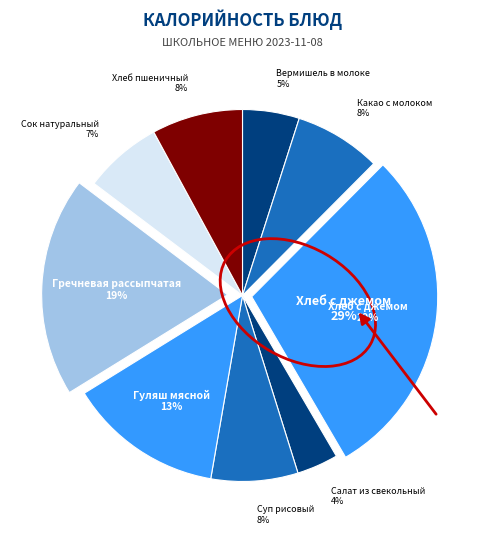

True or false: Какао с молоком accounts for 8% of the total.

True